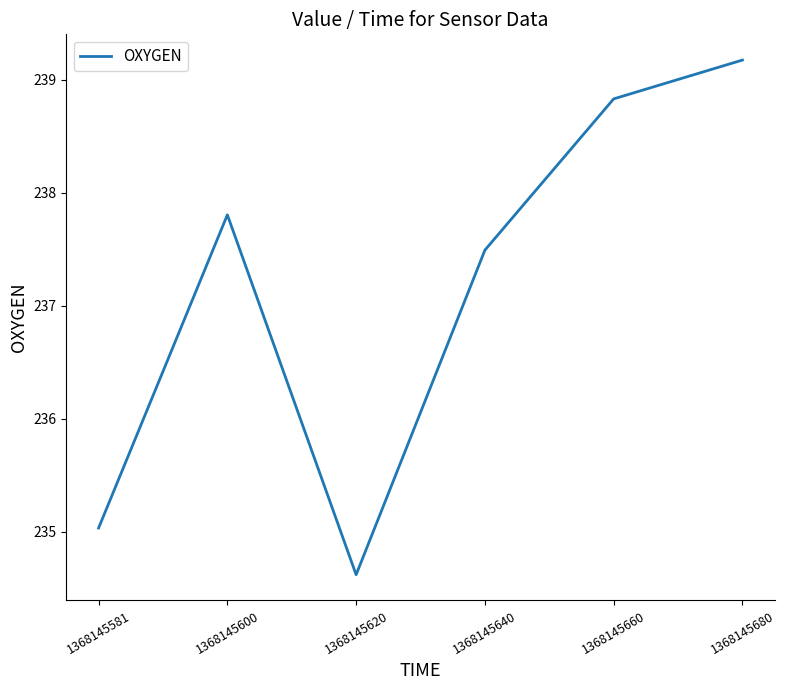

What is the minimum value shown in the chart?

234.6